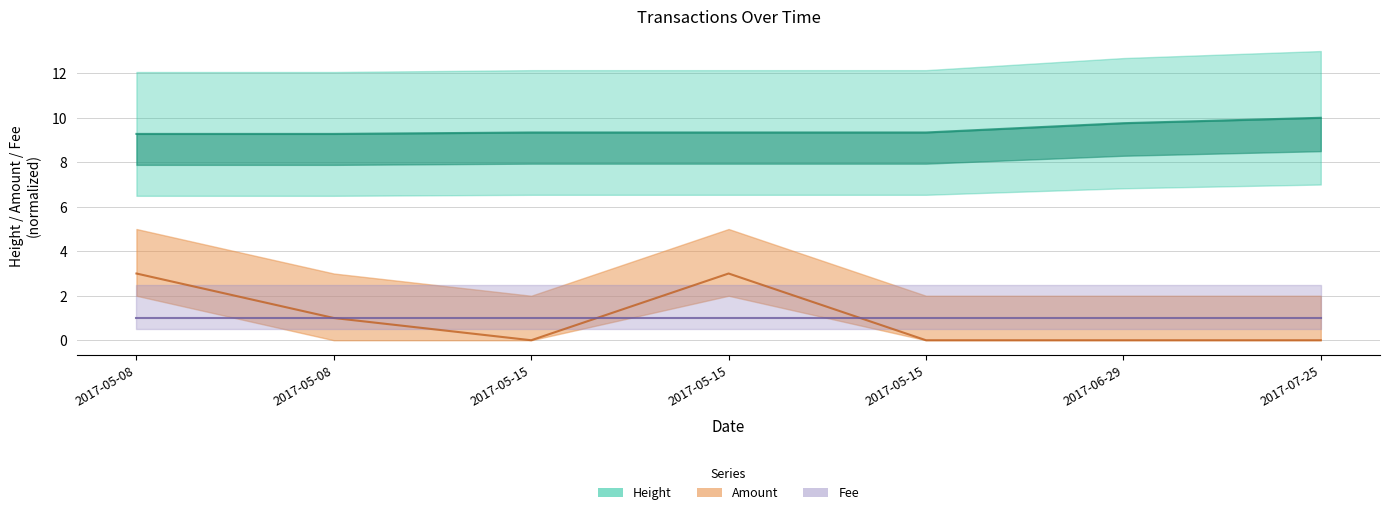

How many categories are shown in the chart?

7